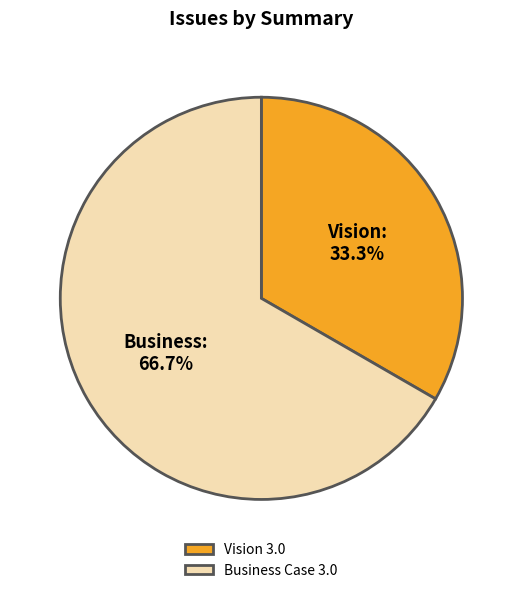

How many segments does this pie chart have?

2